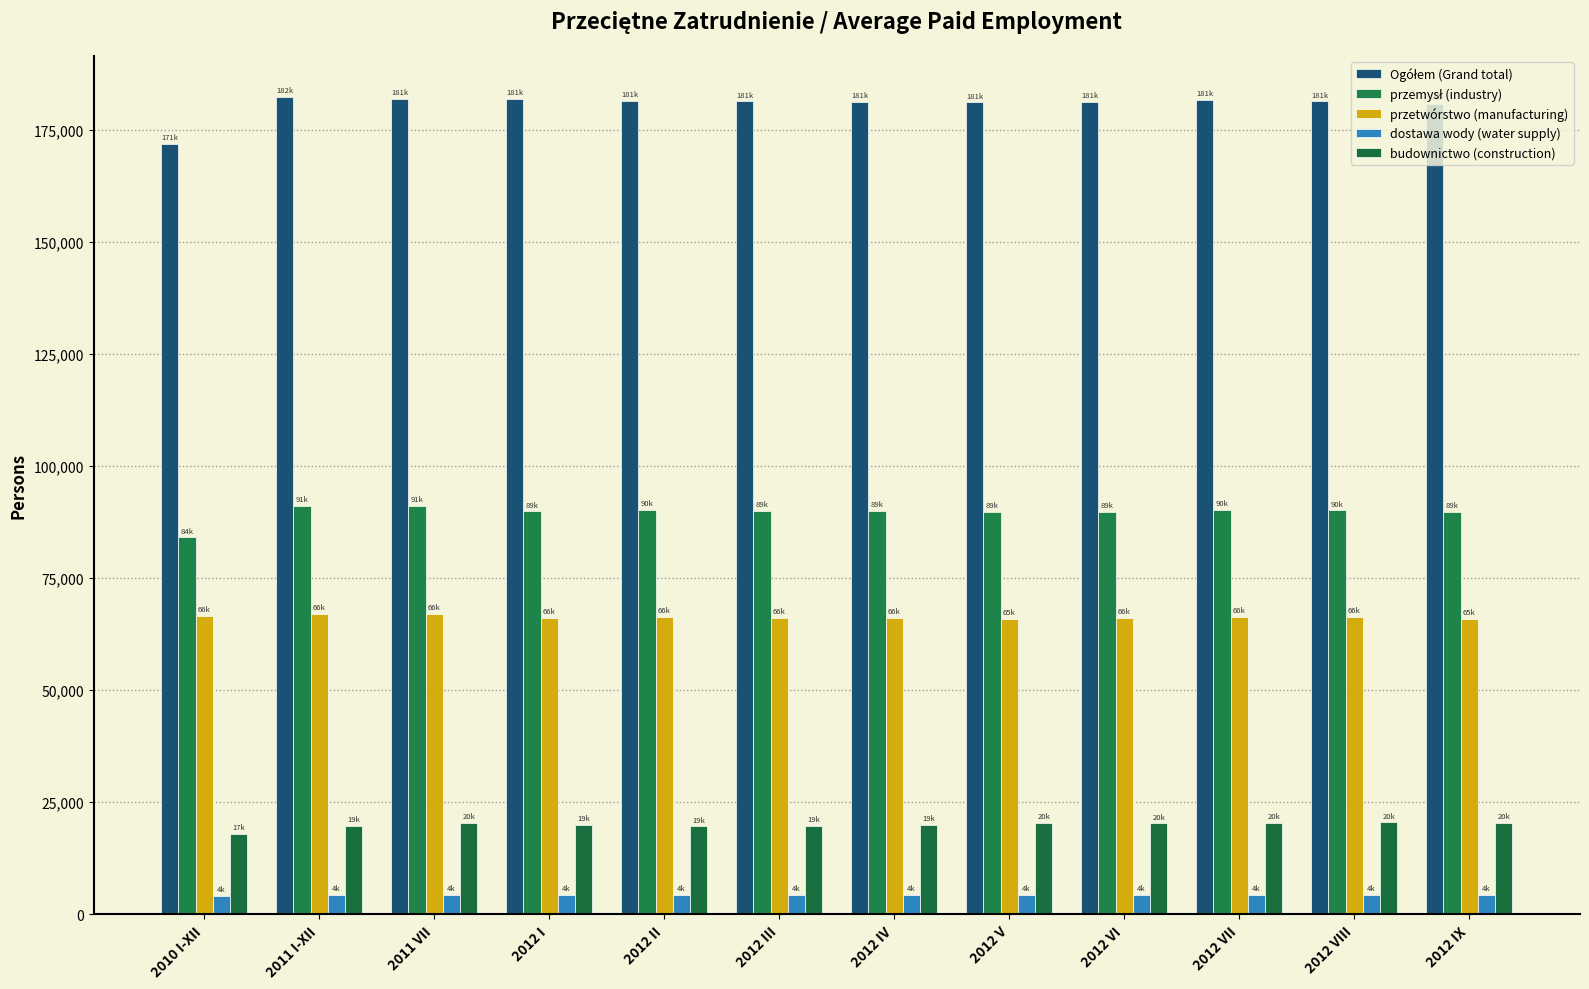

What position from the right is 2012 II?

8